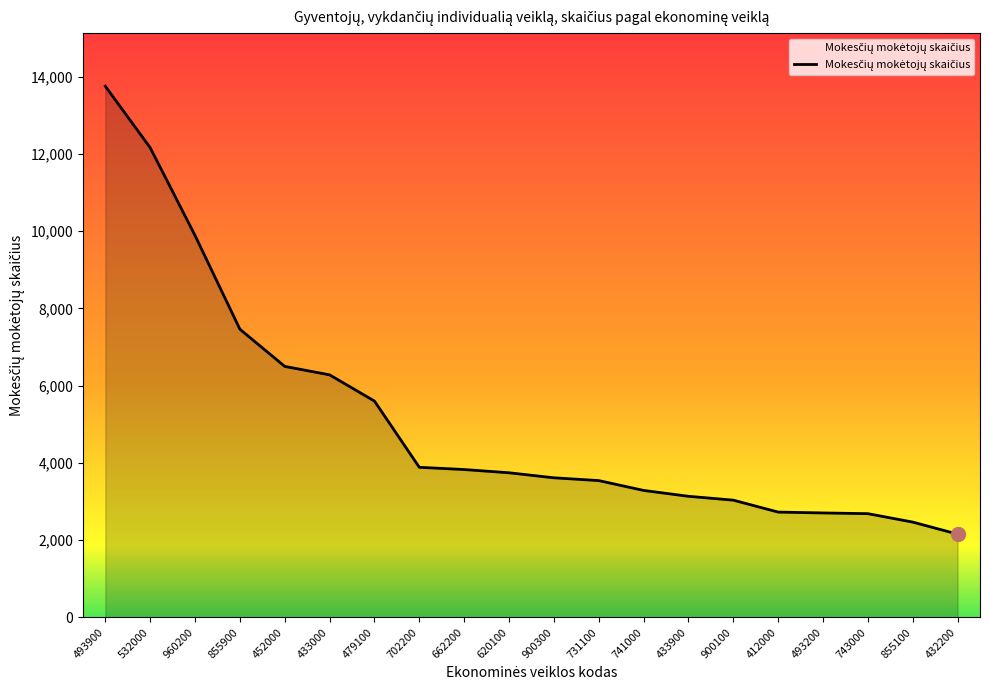

What is the change in value from 479100 to 855100?

-3134